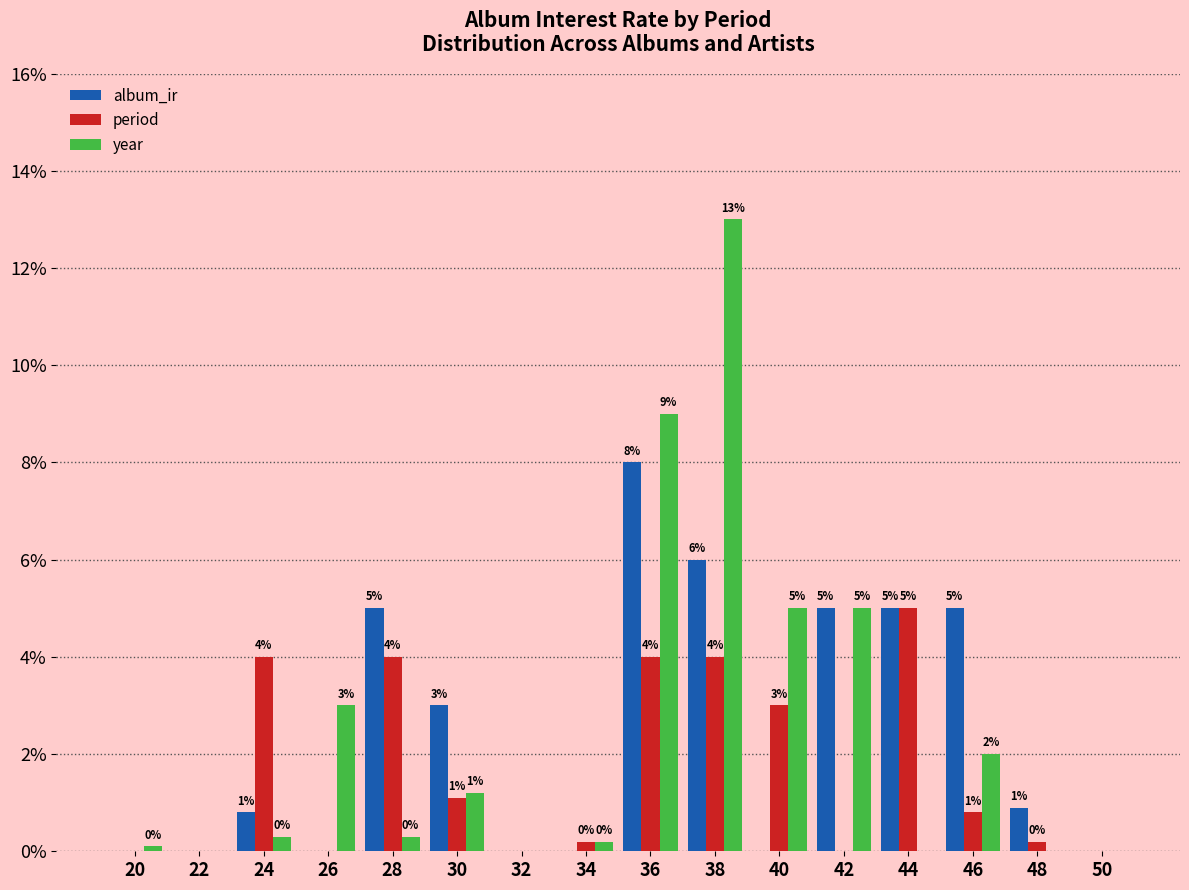

Which series changed the most between 20 and 28?

album_ir